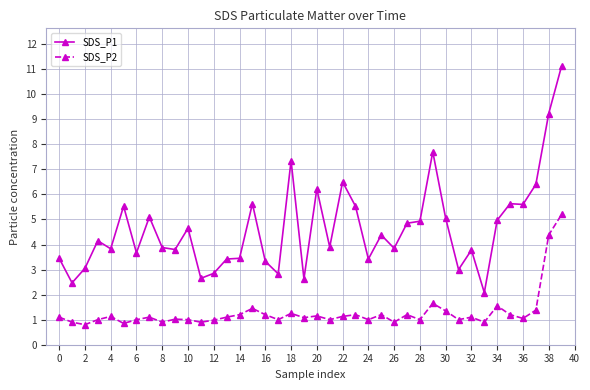

How many values in the SDS_P1 series are below 4?

20